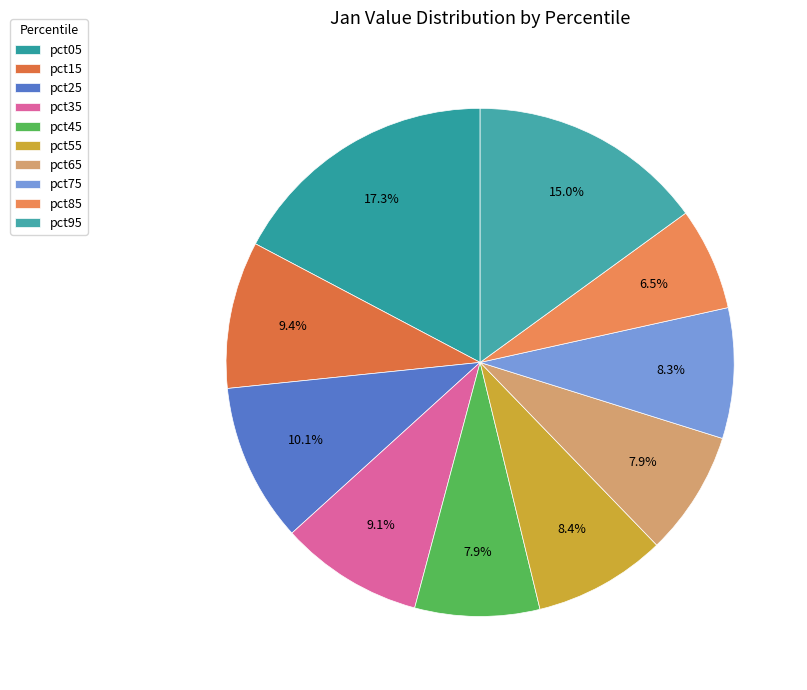

To the nearest percent, what is the difference between the largest and smallest slice percentages?

11%